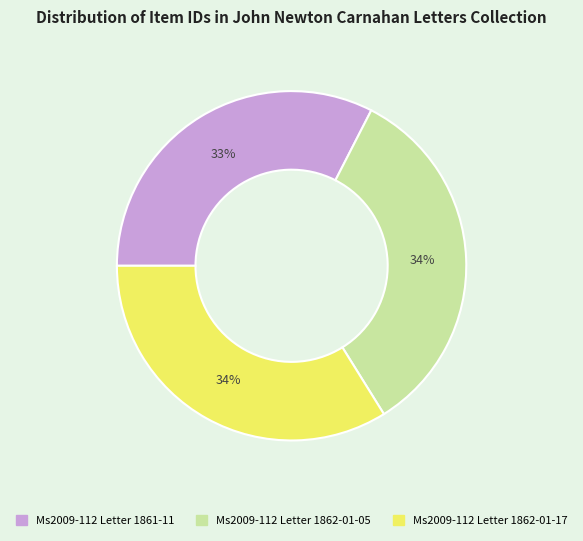

How many segments does this pie chart have?

3